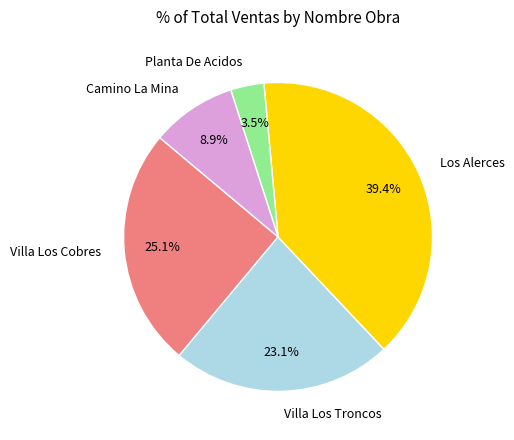

How many segments does this pie chart have?

5